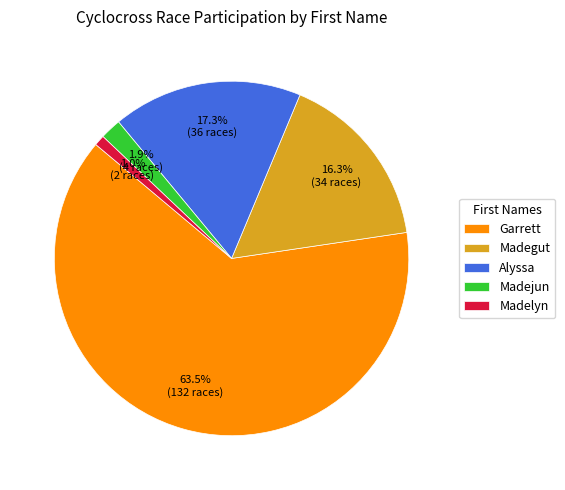

Which has a higher value, Alyssa or Madelyn?

Alyssa